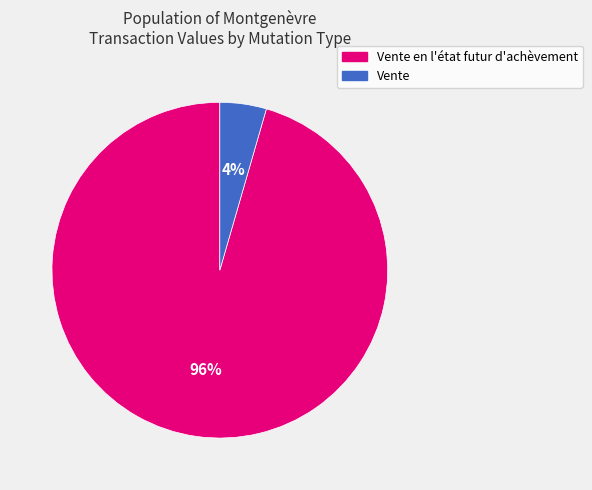

Rank the categories by value from highest to lowest.

Vente en l'état futur d'achèvement, Vente